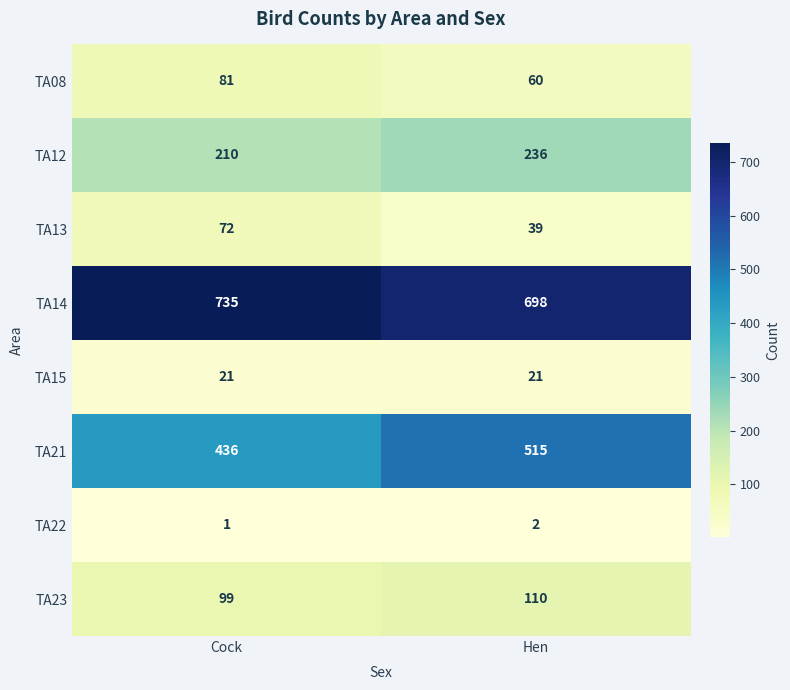

What is the greatest value displayed?

735